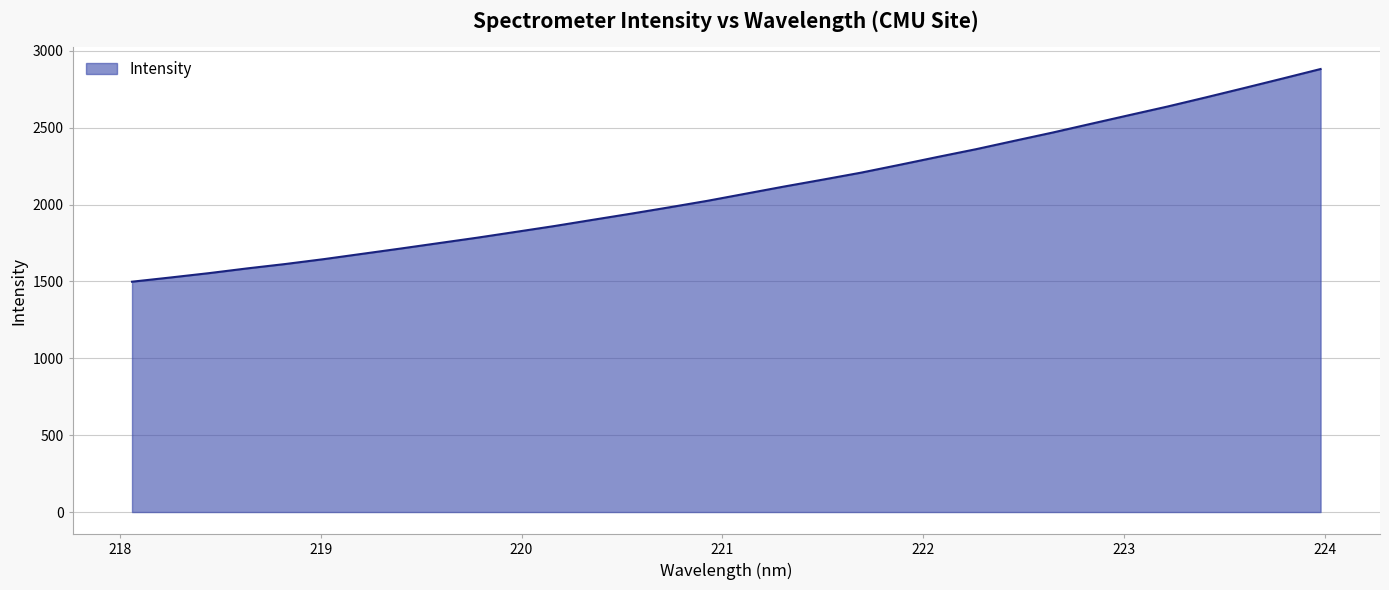

What is the difference between the maximum and minimum values?

1383.5